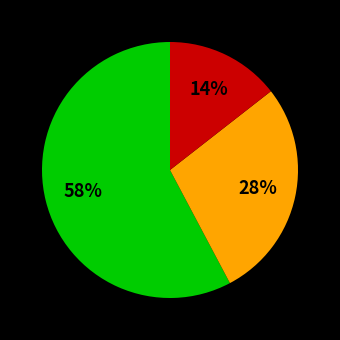

Is there a majority slice in this chart?

Yes